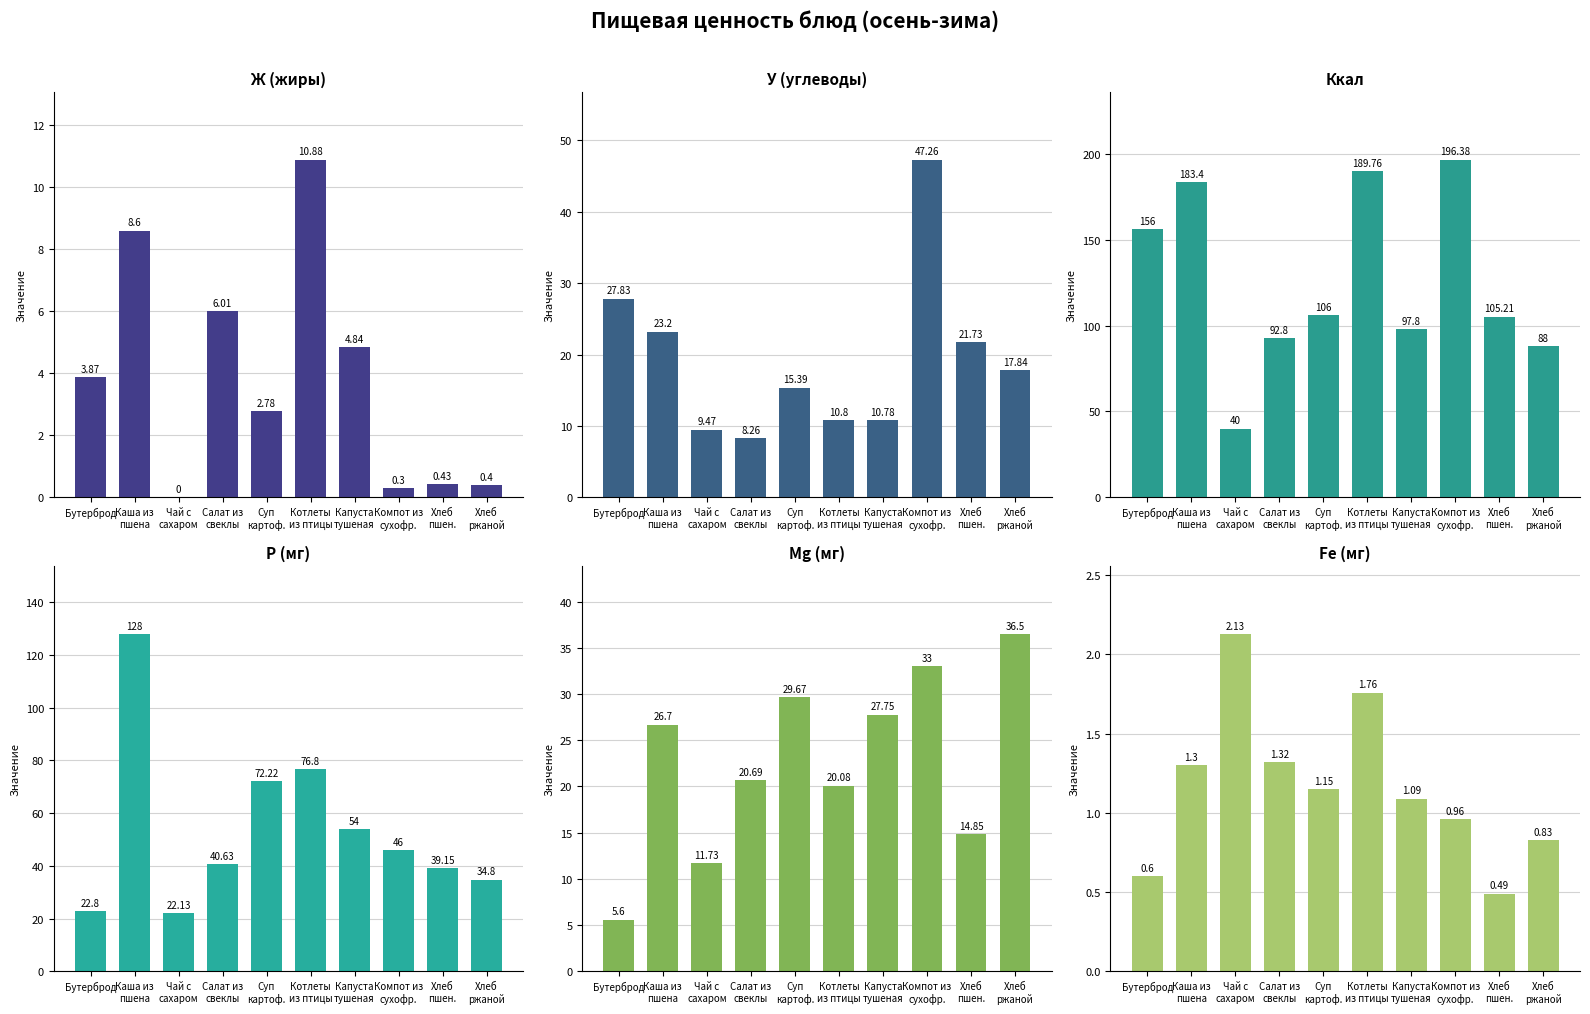

At which category is the sum across all series the highest?

Каша из
пшена